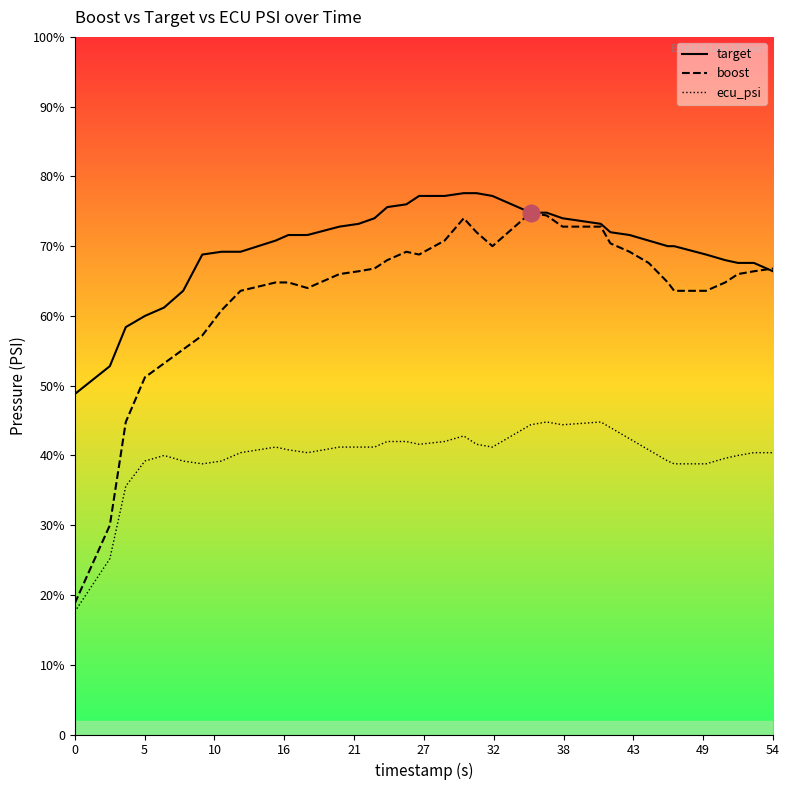

What is the value of the ecu_psi point at the 30th from the left?

9.8